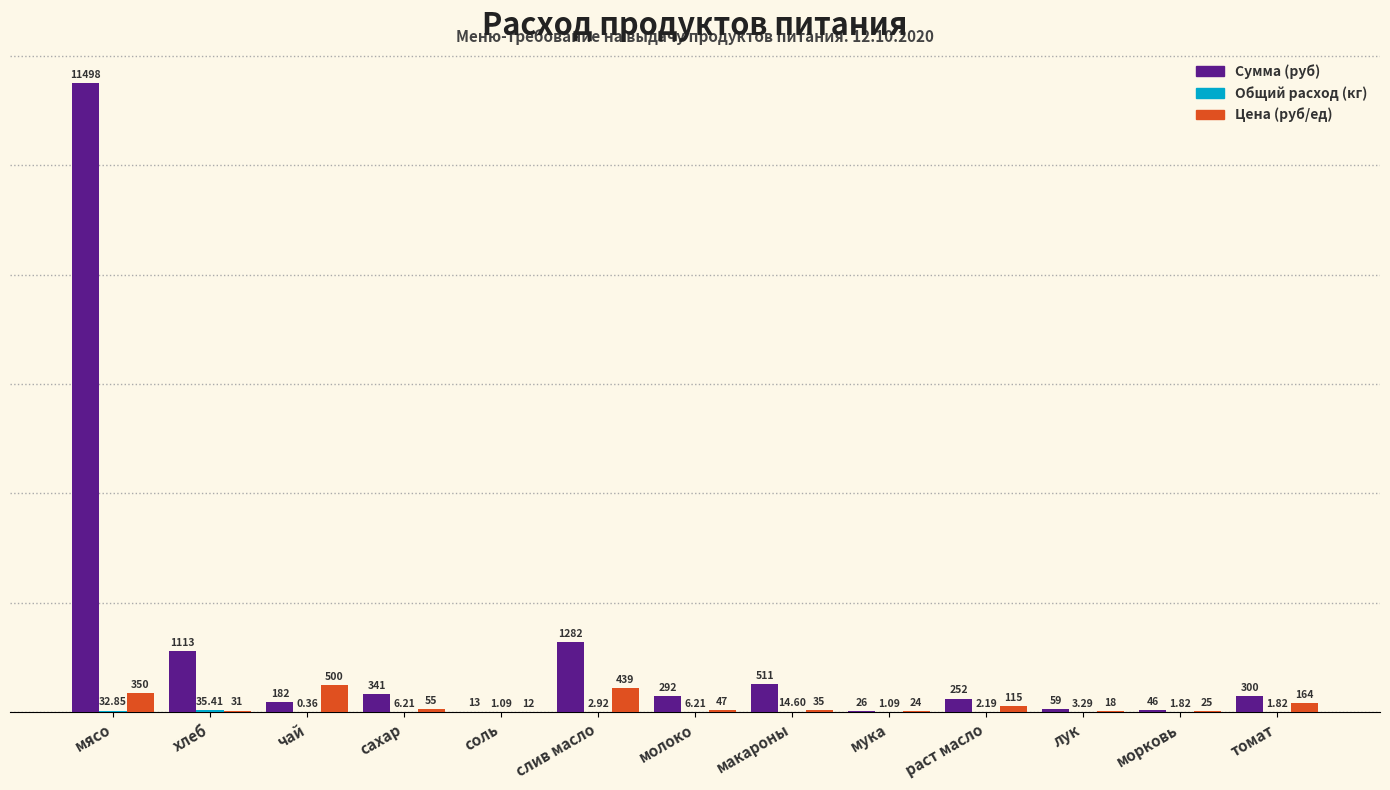

Which series has the largest range (max minus min)?

Сумма (руб)